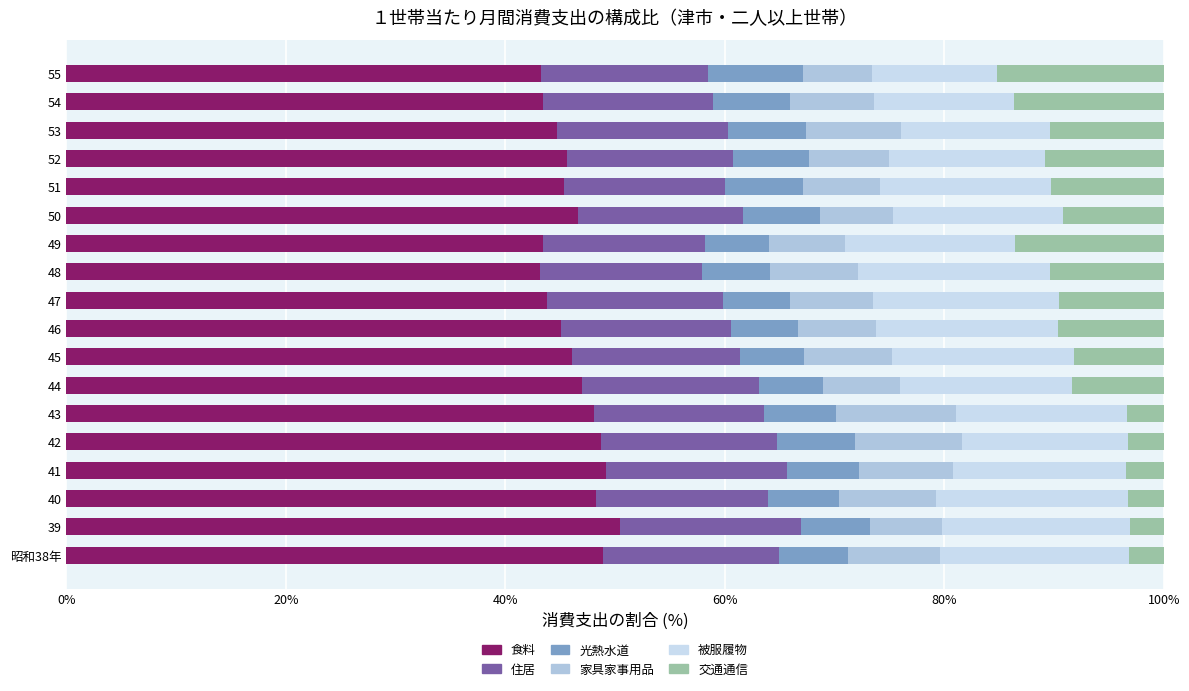

Count the number of categories in the chart.

18